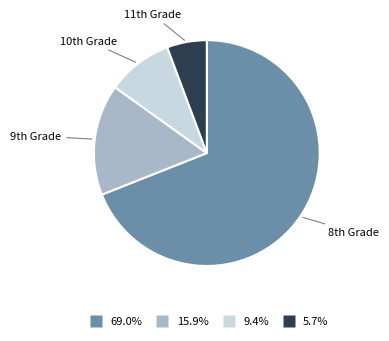

Is 9.4% the majority of the pie?

No